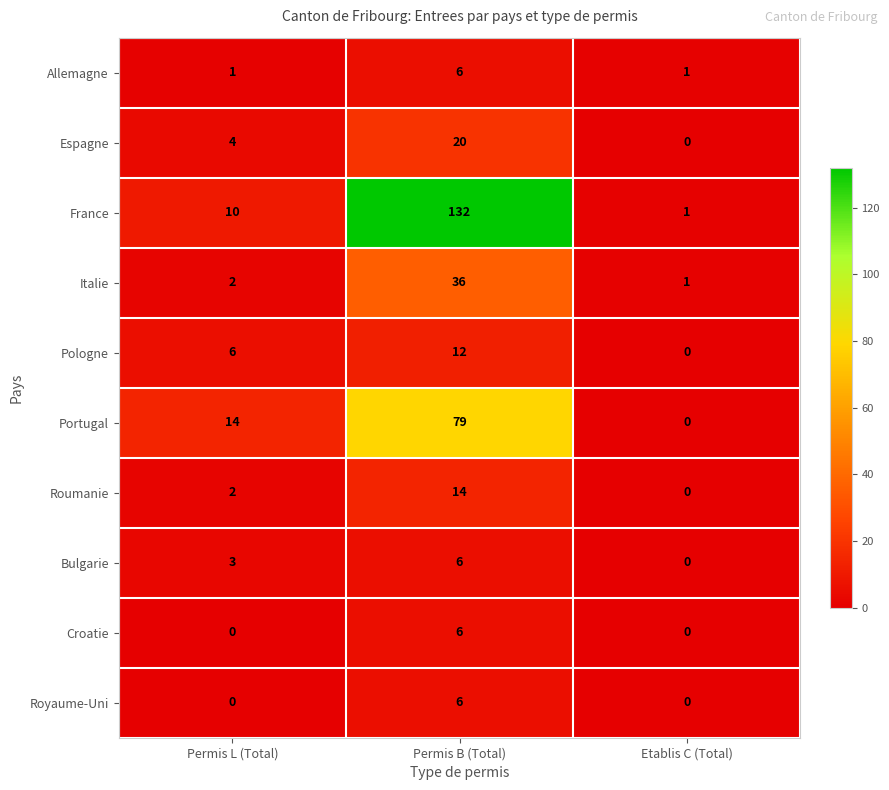

Reading left to right, transcribe all the data shown in this chart.

Allemagne: Permis L (Total)=1	Permis B (Total)=6	Etablis C (Total)=1
Espagne: Permis L (Total)=4	Permis B (Total)=20	Etablis C (Total)=0
France: Permis L (Total)=10	Permis B (Total)=132	Etablis C (Total)=1
Italie: Permis L (Total)=2	Permis B (Total)=36	Etablis C (Total)=1
Pologne: Permis L (Total)=6	Permis B (Total)=12	Etablis C (Total)=0
Portugal: Permis L (Total)=14	Permis B (Total)=79	Etablis C (Total)=0
Roumanie: Permis L (Total)=2	Permis B (Total)=14	Etablis C (Total)=0
Bulgarie: Permis L (Total)=3	Permis B (Total)=6	Etablis C (Total)=0
Croatie: Permis L (Total)=0	Permis B (Total)=6	Etablis C (Total)=0
Royaume-Uni: Permis L (Total)=0	Permis B (Total)=6	Etablis C (Total)=0